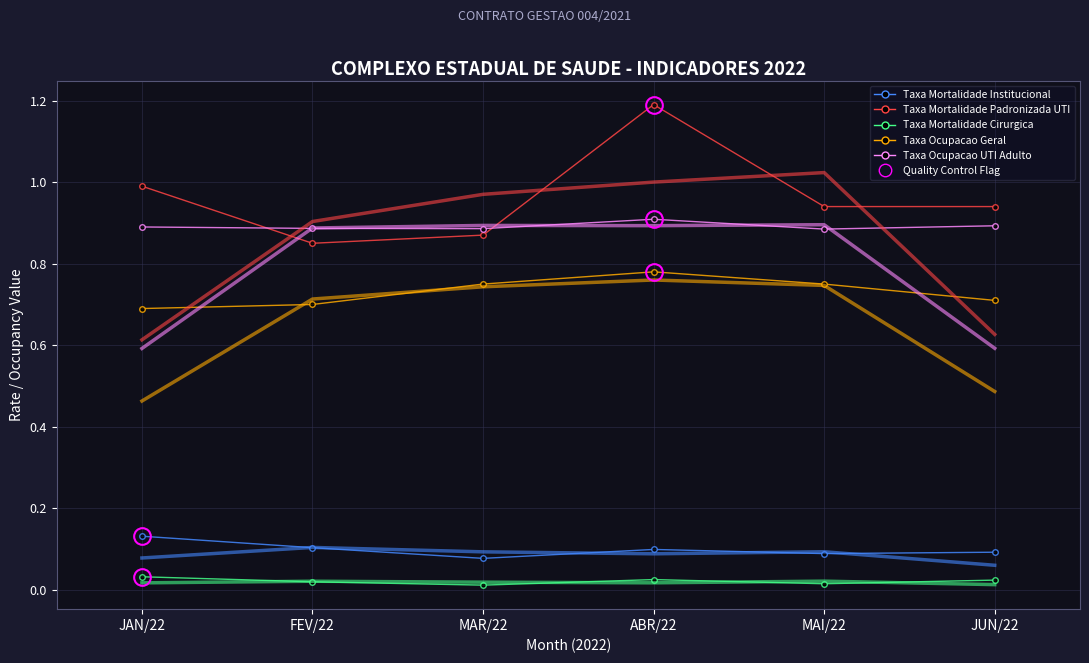

What is the maximum value shown in the chart?

1.2